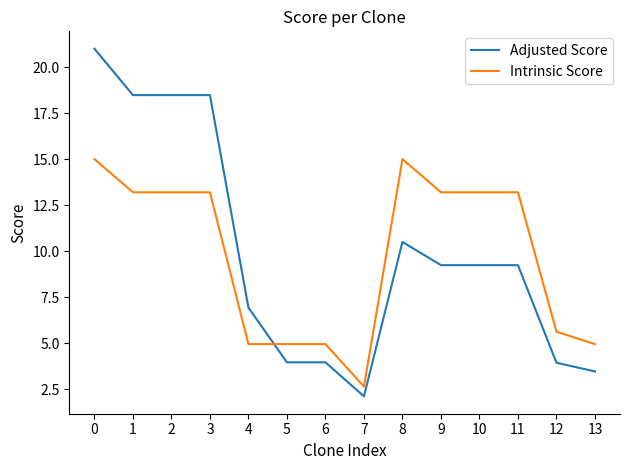

How many values in the Intrinsic Score series are below 13?

6